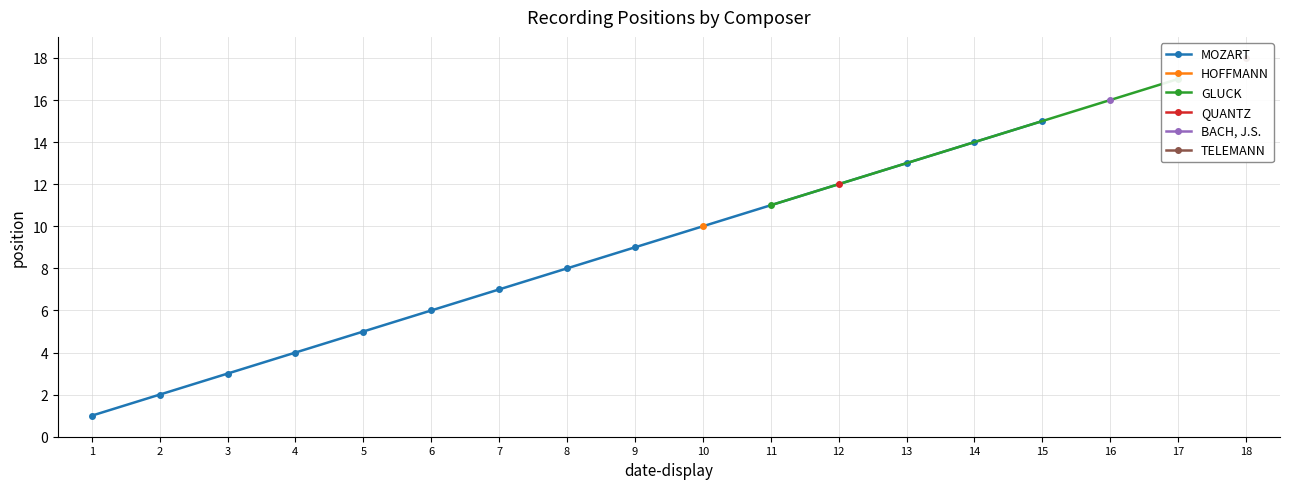

Reading left to right, transcribe all the data shown in this chart.

1	2	3	4	5	6	7	8	9	10	11	12	13	14	15	16	17	18